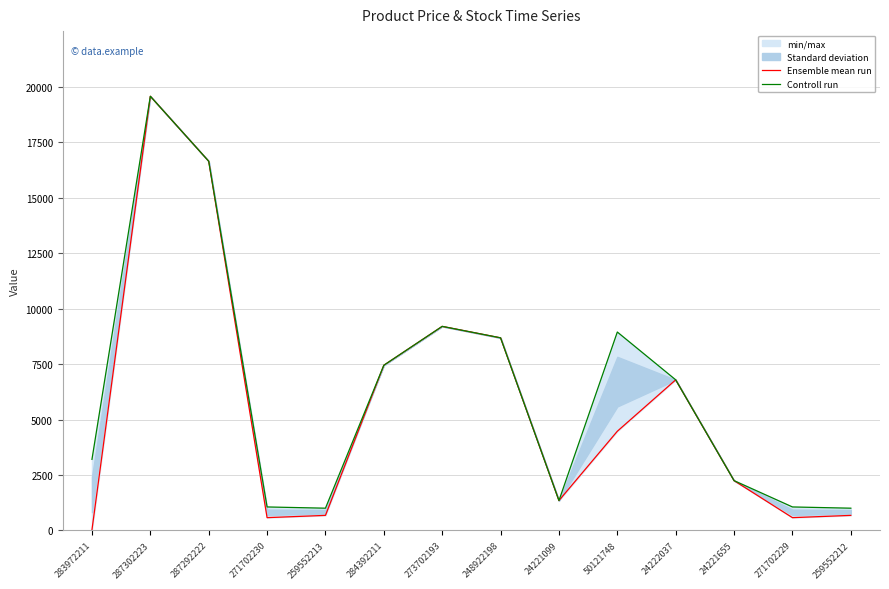

The Controll run series shows 1060.0 at 271702230. True or false?

True